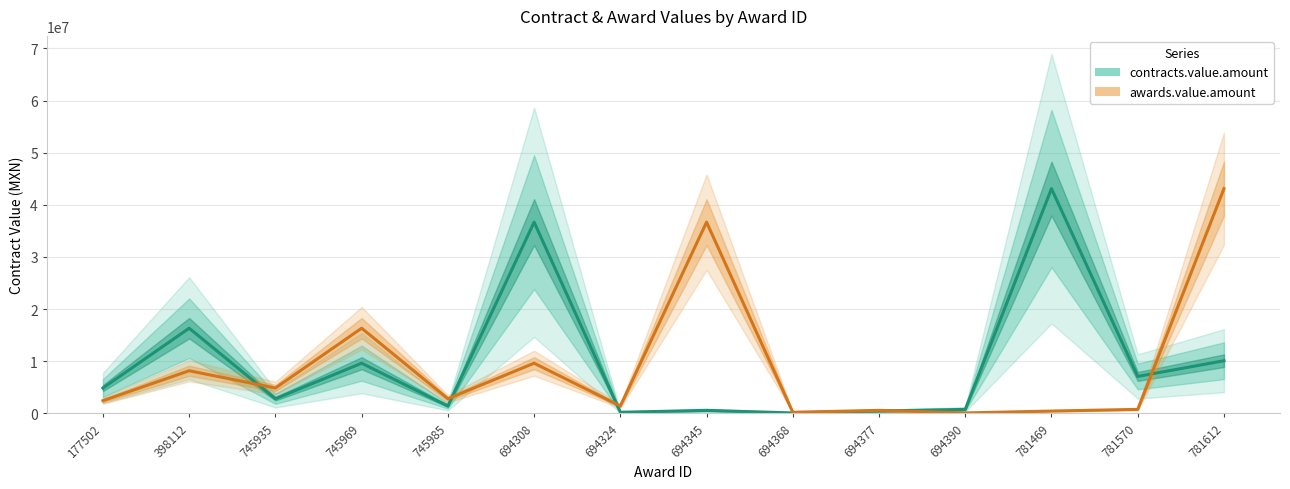

What is the approximate value of contracts.value.amount at 781612?

10086206.9